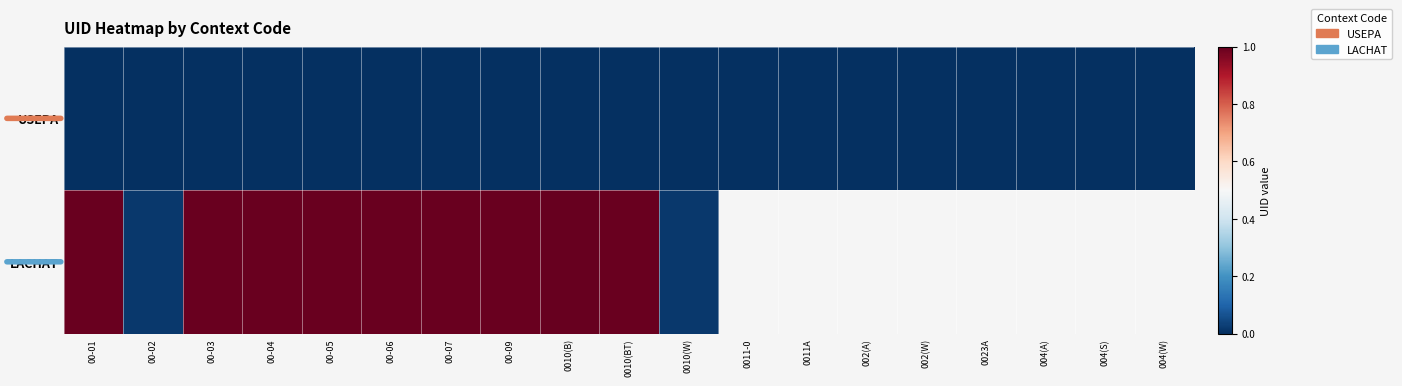

What is the total value across all series at 00-07?

1.0